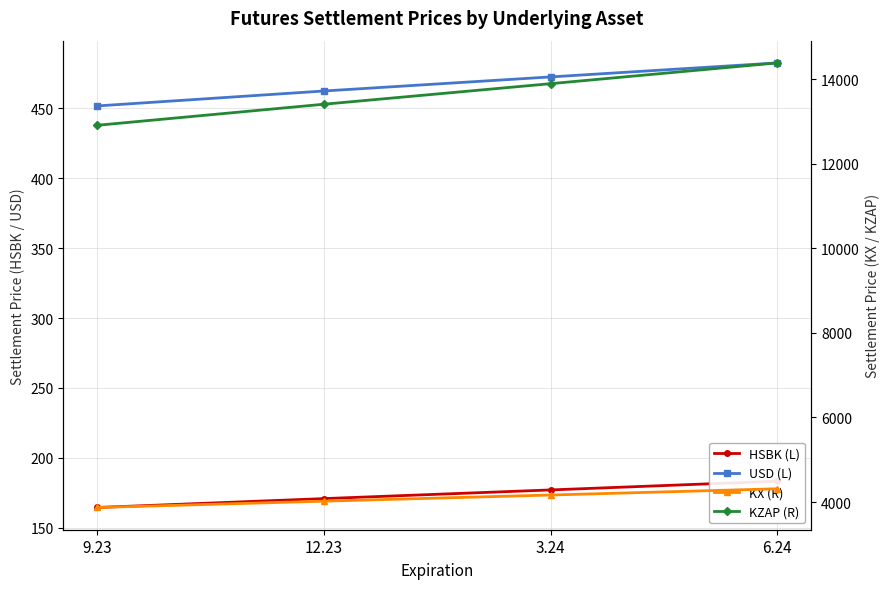

Reading left to right, extract all data points from this chart.

HSBK (L): 9.23=164.6	12.23=170.9	3.24=177.1	6.24=183.4
USD (L): 9.23=451.6	12.23=462.2	3.24=472.3	6.24=482.3
KX (R): 9.23=3871.1	12.23=4020.4	3.24=4166.1	6.24=4313.5
KZAP (R): 9.23=12911.8	12.23=13409.9	3.24=13895.9	6.24=14387.4